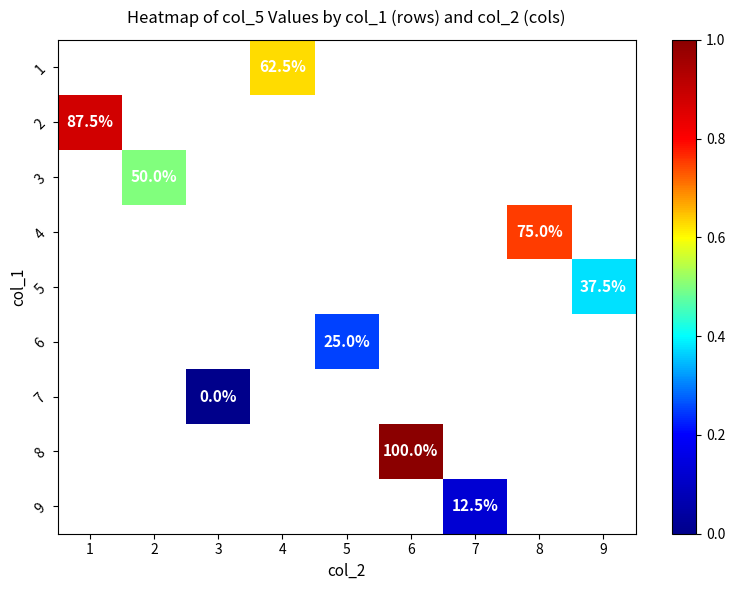

True or false: 3 has a value of 5.0 at 2.

True